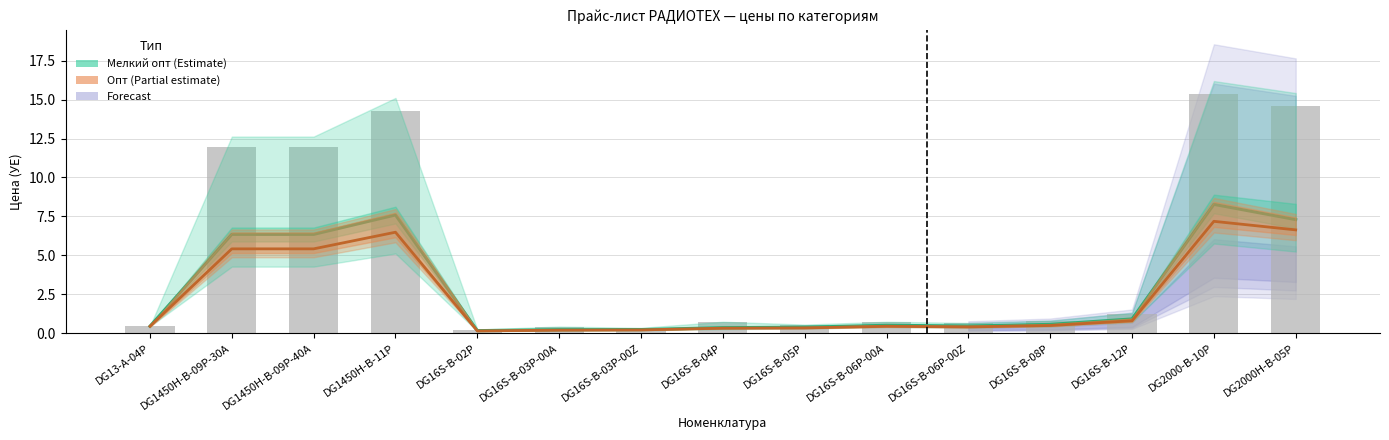

What is the sum of all Мелкий опт (Estimate) values?

40.0